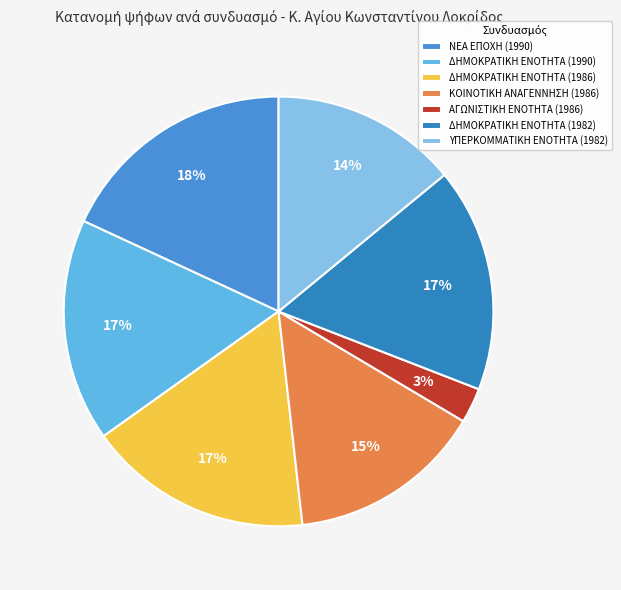

Which slice is the largest?

ΝΕΑ ΕΠΟΧΗ (1990)